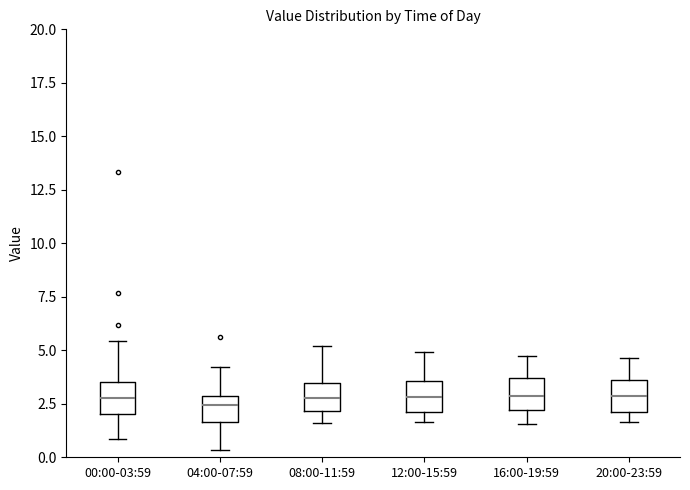

Reading left to right, read every box against the y-axis: the position of its median line, the range the box covers, and the ends of its whiskers. The values are not printed on the chart, so give them approximately, as read against the axis.

00:00-03:59: median 3.0, box 2.0 to 3.5, whiskers 1.0 to 5.5
04:00-07:59: median 2.5, box 1.5 to 3.0, whiskers 0.5 to 4.0
08:00-11:59: median 3.0, box 2.0 to 3.5, whiskers 1.5 to 5.0
12:00-15:59: median 3.0, box 2.0 to 3.5, whiskers 1.5 to 5.0
16:00-19:59: median 3.0, box 2.0 to 3.5, whiskers 1.5 to 5.0
20:00-23:59: median 3.0, box 2.0 to 3.5, whiskers 1.5 to 4.5